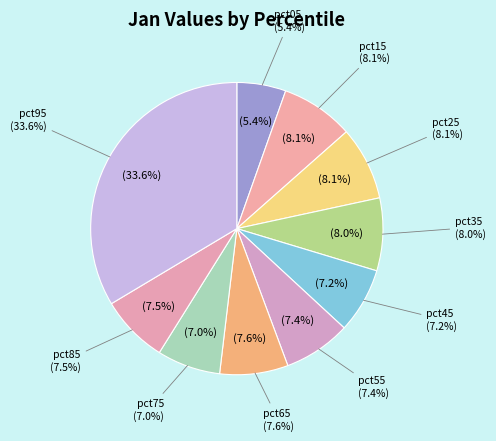

Does any single category account for the majority?

No